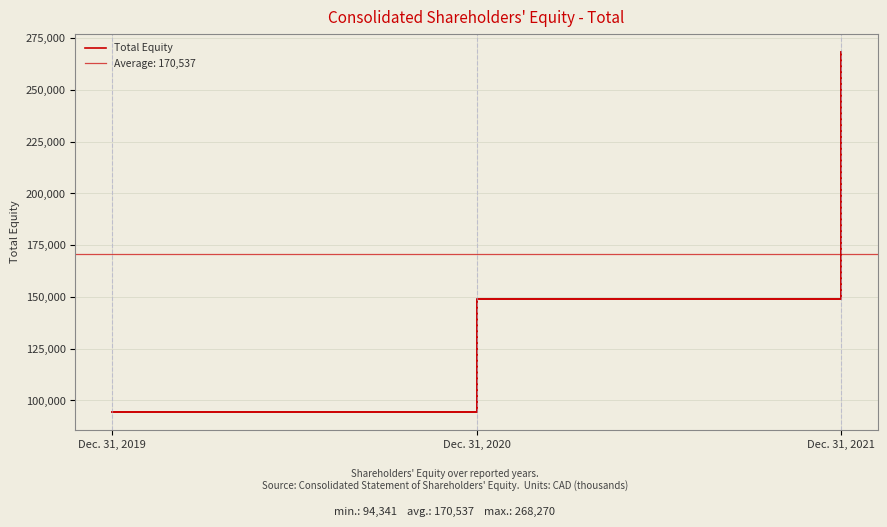

What is the sum of the values at Dec. 31, 2020 and Dec. 31, 2019?

243341